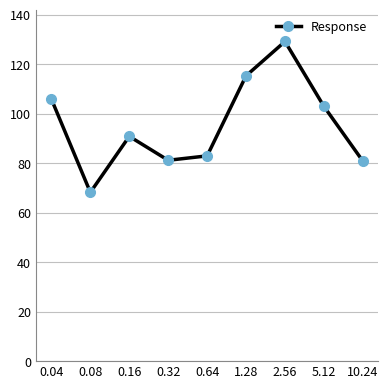

The chart shows a value of 34.9 at 0.32. True or false?

False